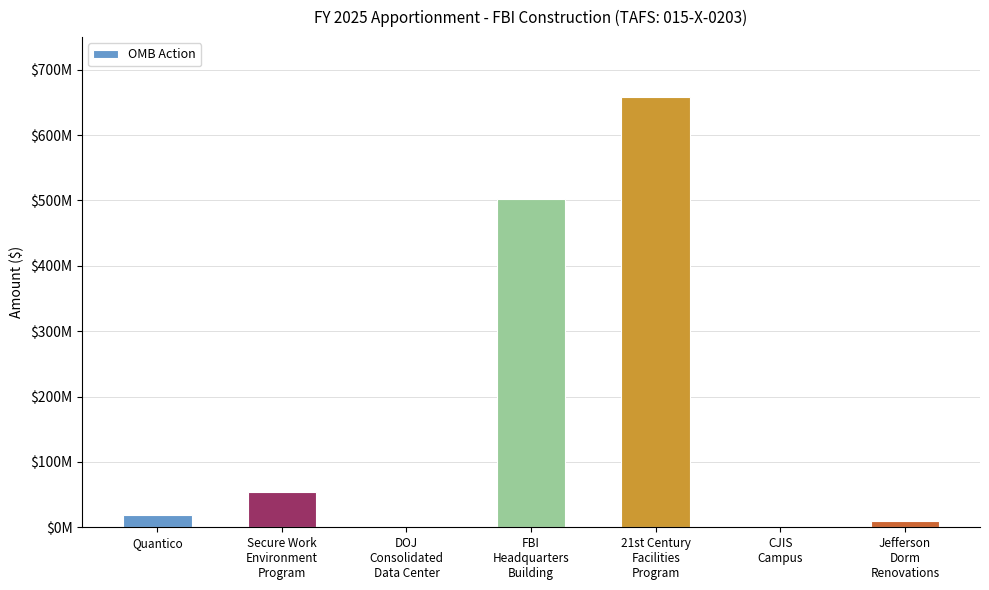

What is the difference between the values at DOJ
Consolidated
Data Center and CJIS
Campus?

431862